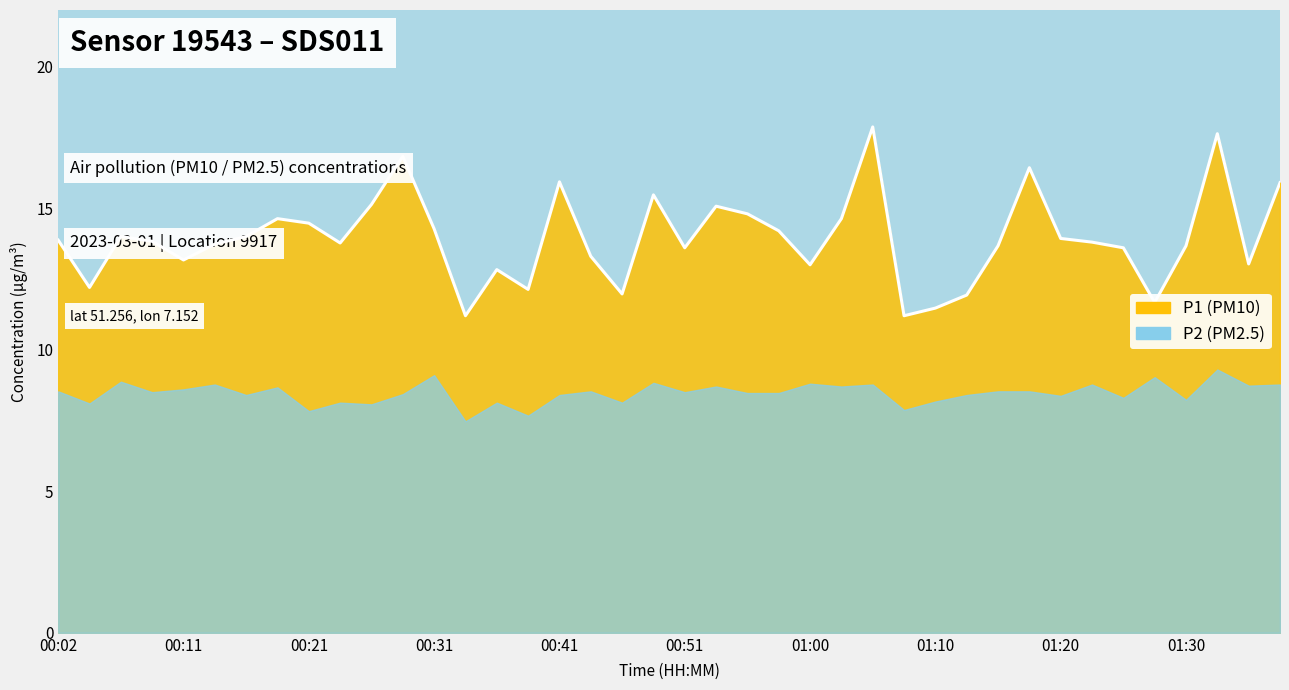

List the labels in order of value, largest first.

01:05, 01:32, 00:28, 01:17, 00:41, 01:37, 00:48, 00:26, 00:53, 00:55, 00:19, 01:03, 00:21, 00:31, 00:58, 00:06, 00:16, 01:20, 00:02, 00:09, 01:22, 00:24, 00:14, 01:15, 01:30, 00:51, 01:25, 00:43, 00:11, 01:34, 01:00, 00:36, 00:04, 00:38, 00:46, 01:12, 01:27, 01:10, 00:33, 01:08